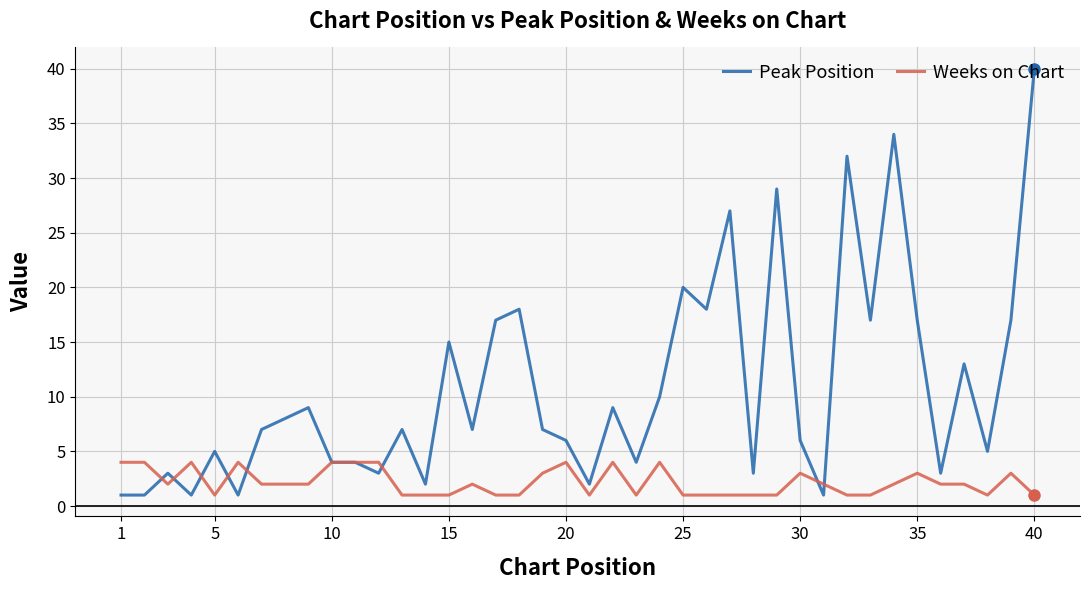

Which series has the largest range (max minus min)?

Peak Position